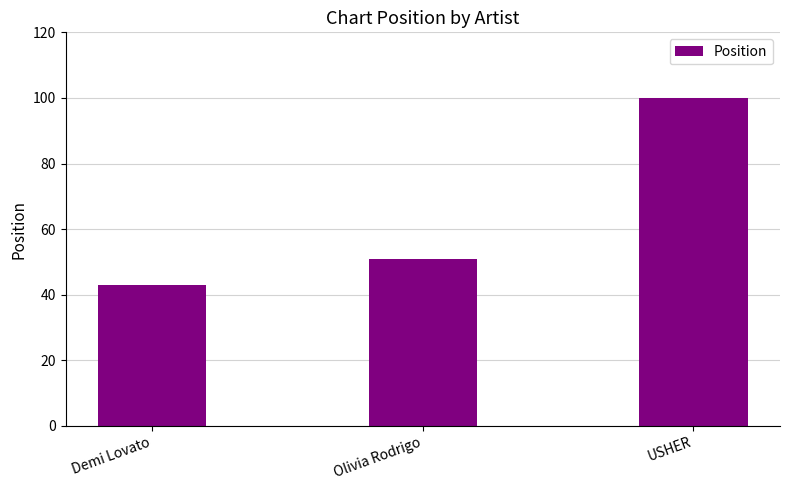

Rank the categories by value from lowest to highest.

Demi Lovato, Olivia Rodrigo, USHER